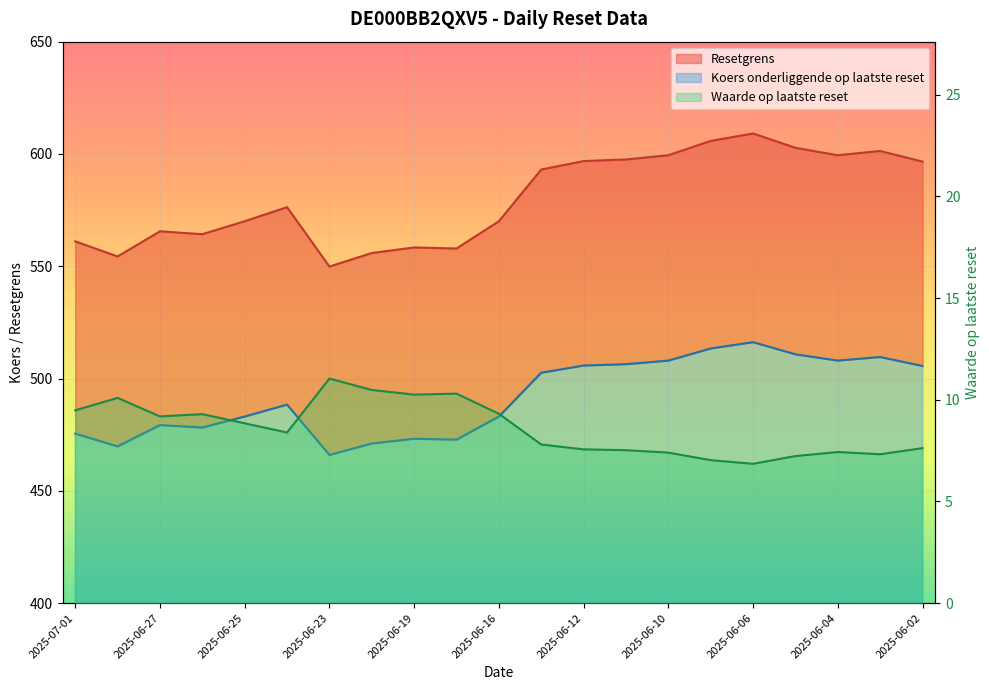

At which category does Koers onderliggende op laatste reset reach its first local peak?

2025-06-27